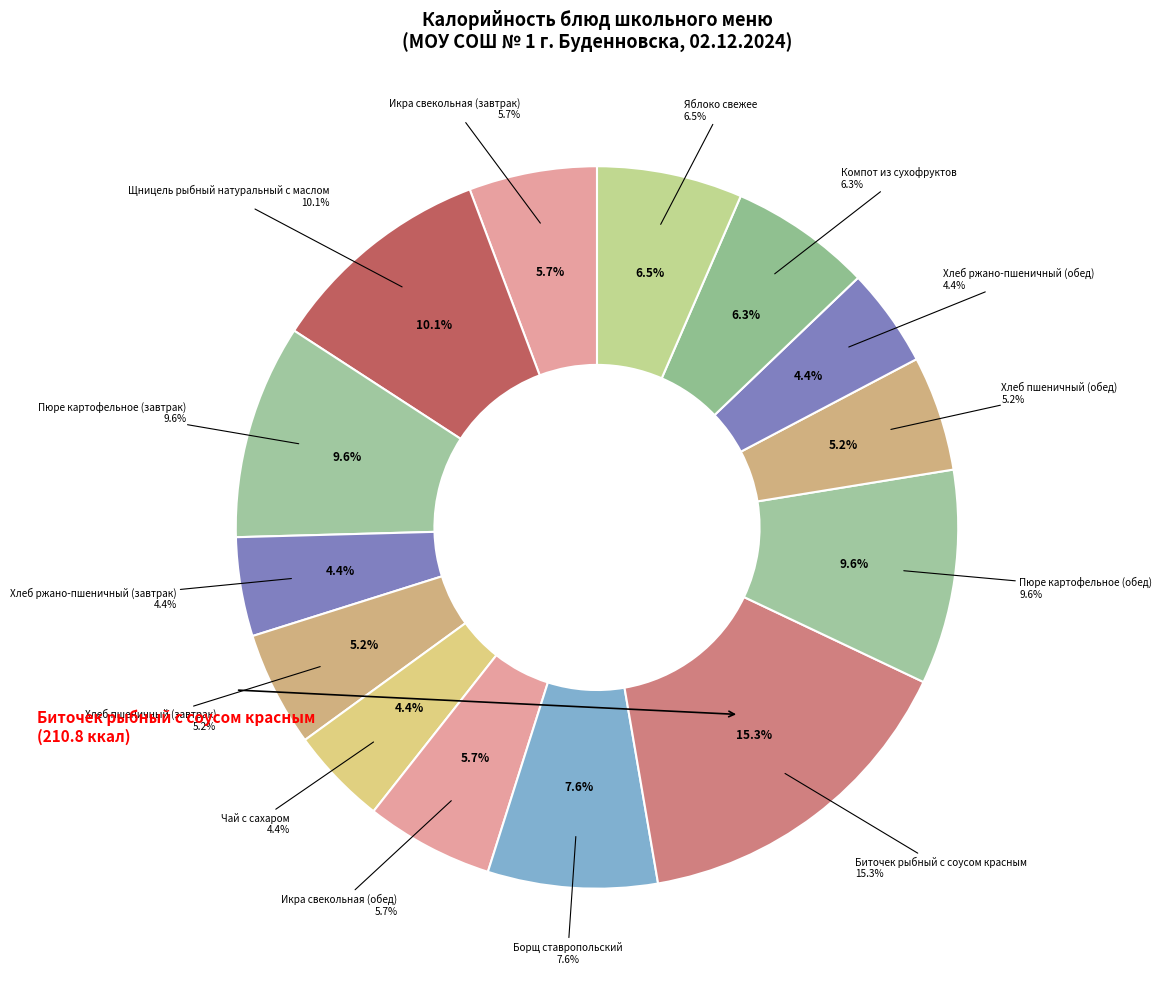

To the nearest percent, what is the average slice percentage?

7%